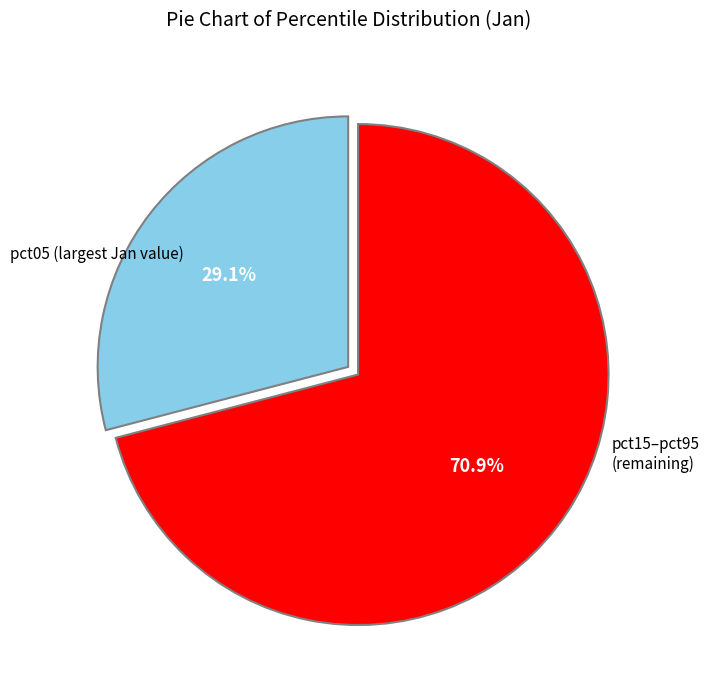

Which slice represents more than half of the pie?

pct15–pct95 (remaining)